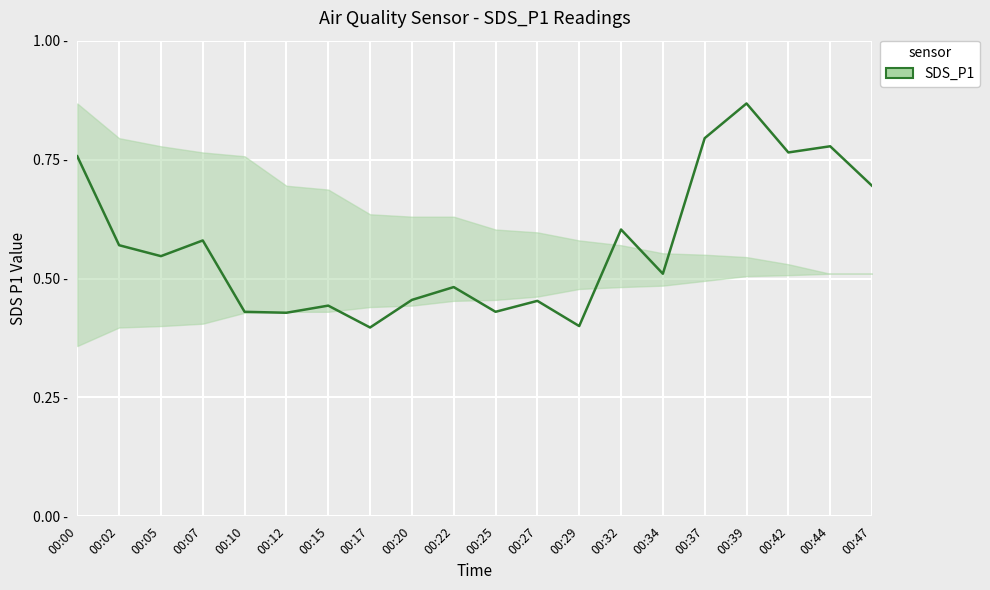

Is it true that the value at 00:02 is 0.8?

False